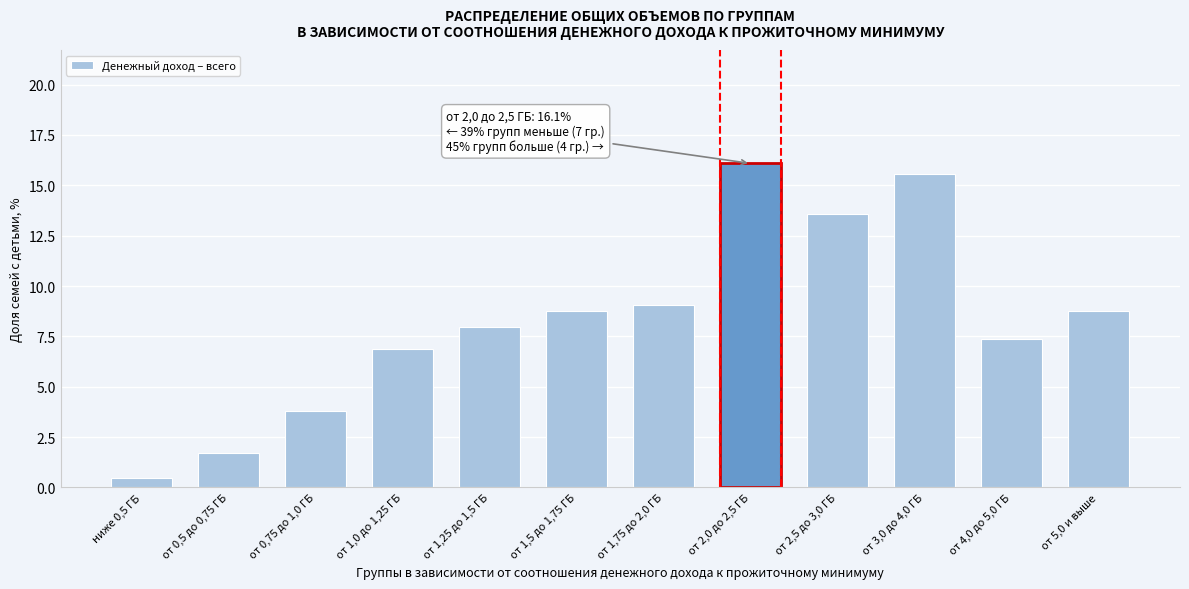

Reading left to right, list all the values displayed in this chart.

ниже 0,5 ГБ=0.5	от 0,5 до 0,75 ГБ=1.7	от 0,75 до 1,0 ГБ=3.8	от 1,0 до 1,25 ГБ=6.9	от 1,25 до 1,5 ГБ=7.9	от 1,5 до 1,75 ГБ=8.8	от 1,75 до 2,0 ГБ=9.1	от 2,0 до 2,5 ГБ=16.1	от 2,5 до 3,0 ГБ=13.6	от 3,0 до 4,0 ГБ=15.6	от 4,0 до 5,0 ГБ=7.4	от 5,0 и выше=8.8